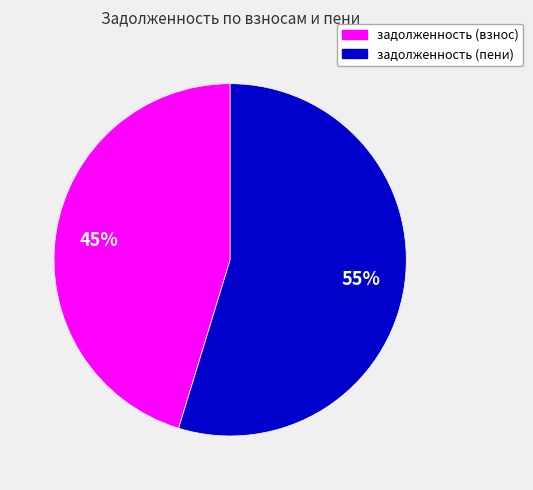

What is the ratio of the value at задолженность (взнос) to the value at задолженность (пени)?

0.8